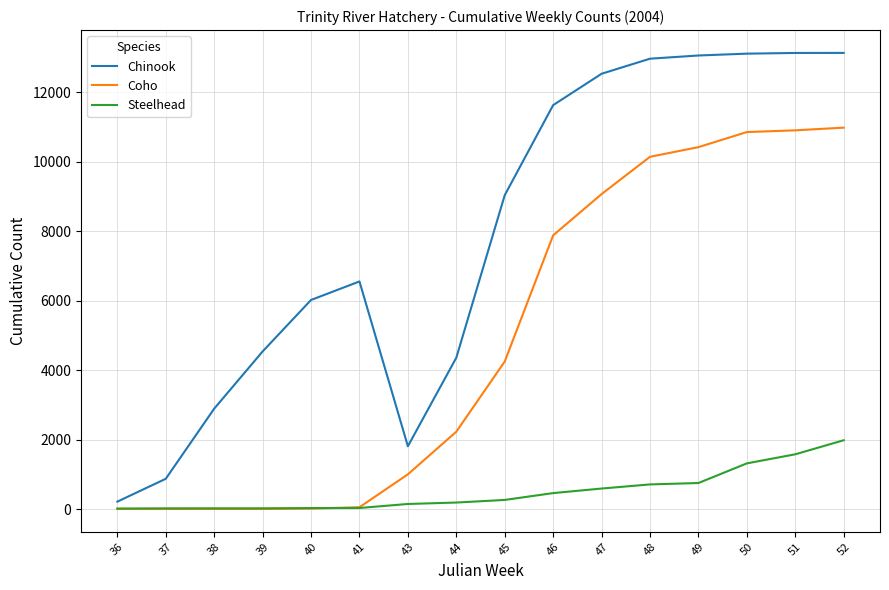

Is the value of Steelhead at 50 greater than the value of Coho at 41?

Yes